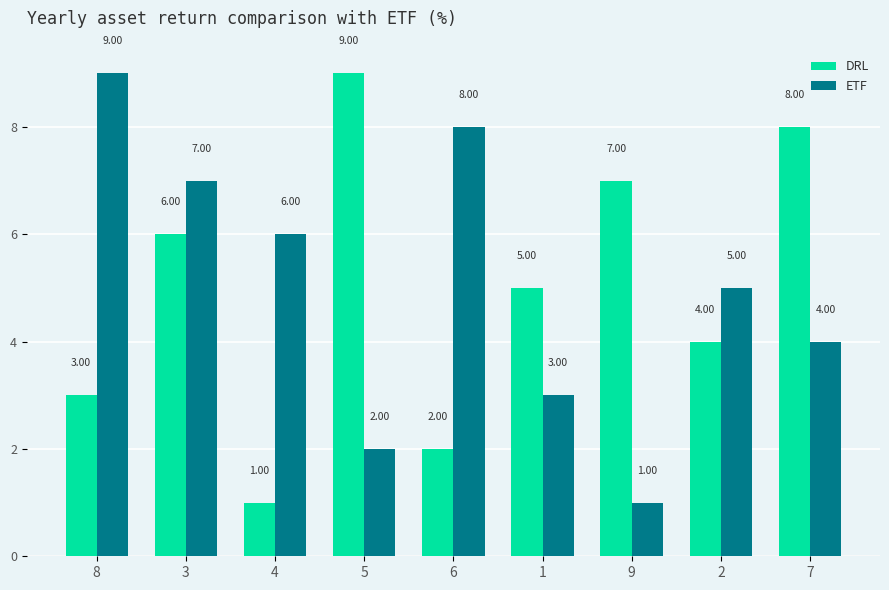

Count the number of data series in this chart.

2